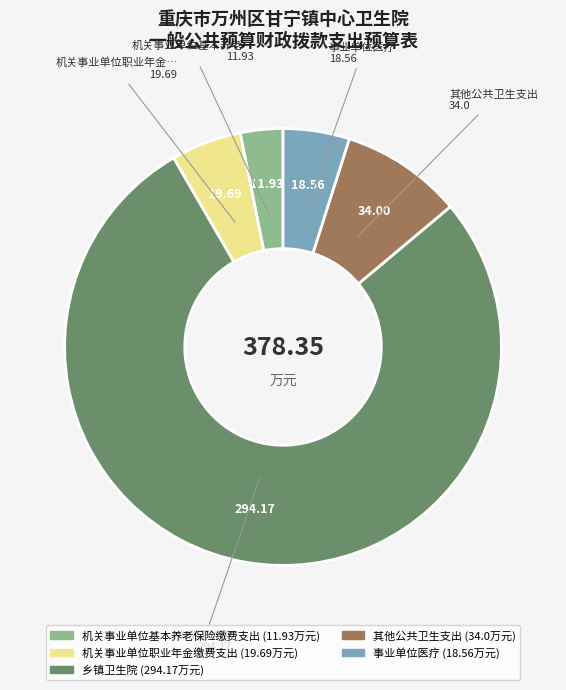

The 机关事业单位基本养老保险缴费支出 slice represents 18% of the pie. True or false?

False